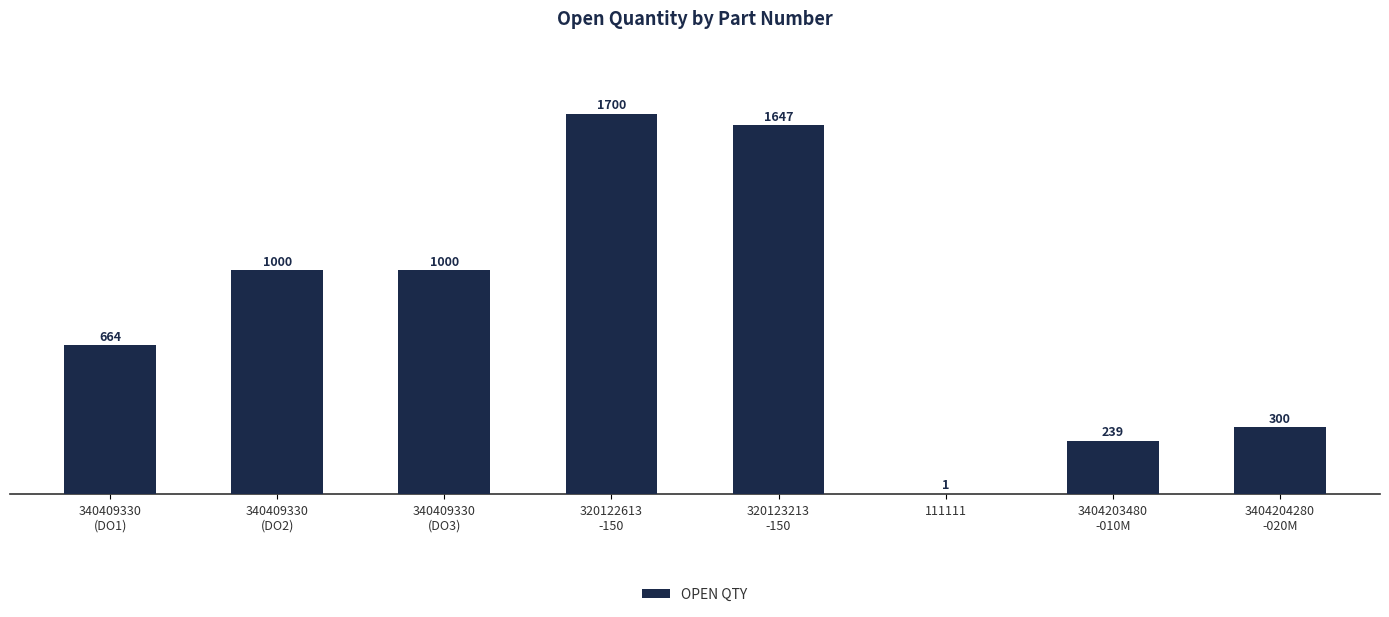

What is the sum of all values?

6551